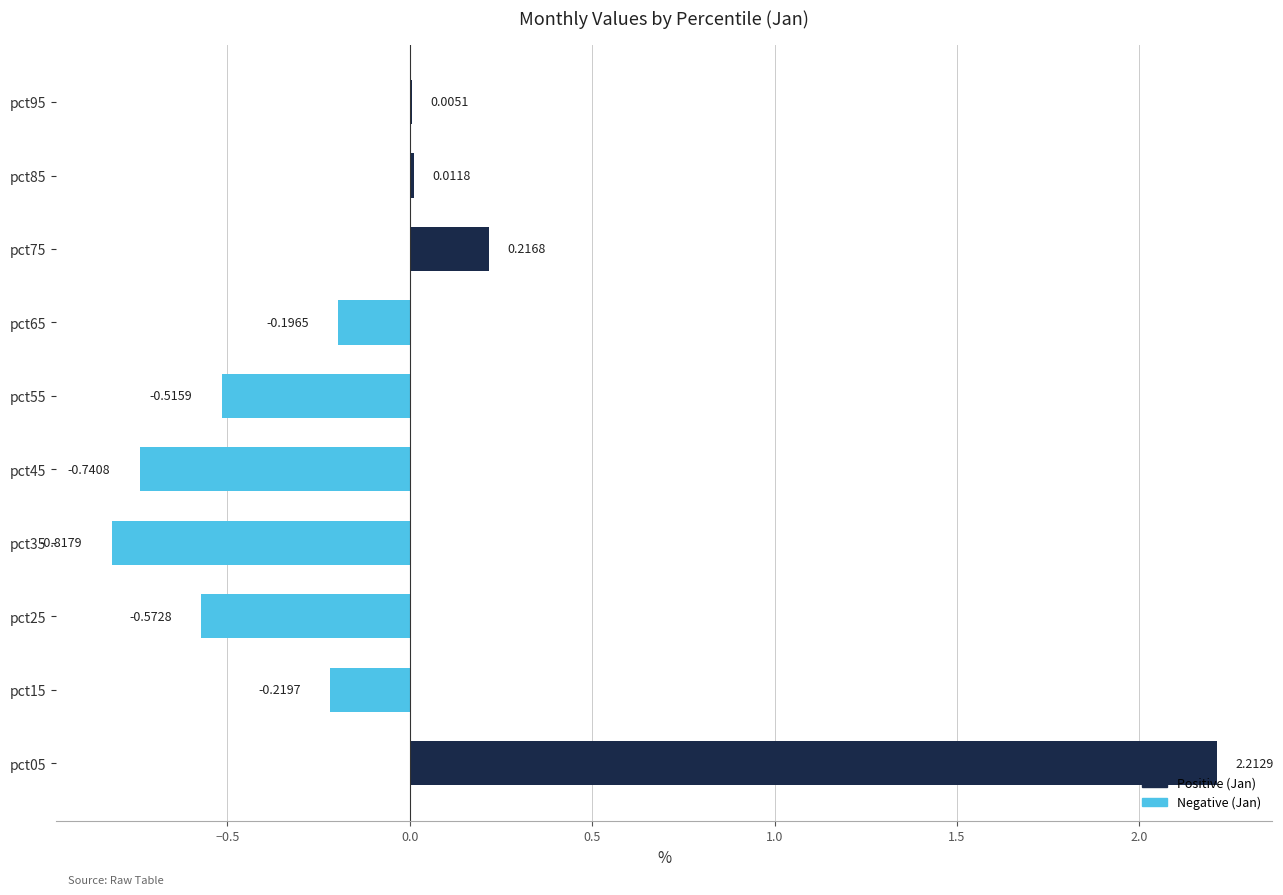

What is the change in value from pct55 to pct65?

+0.3